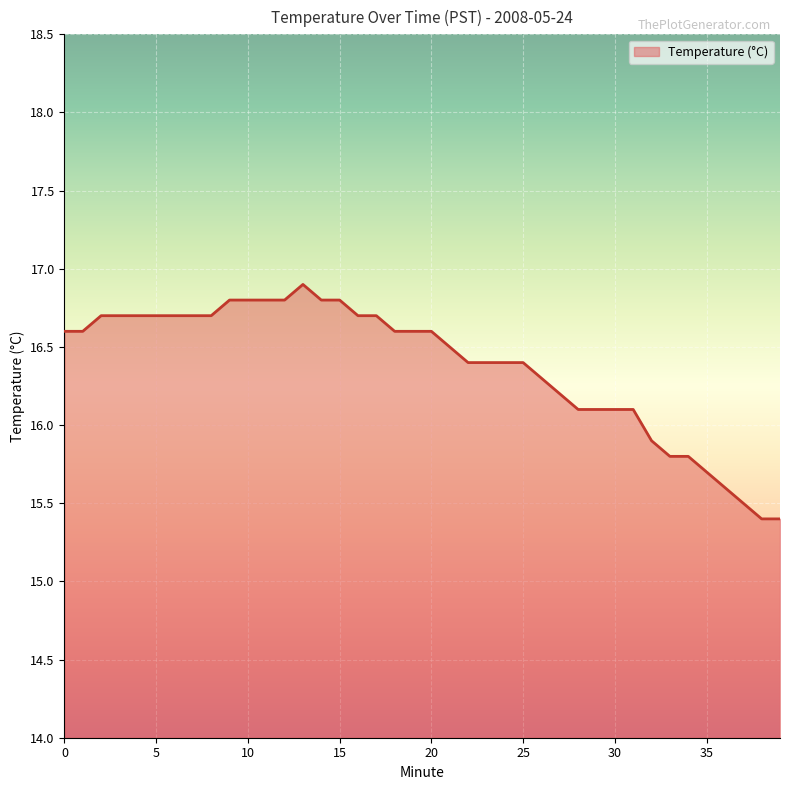

What is the smallest value displayed?

15.4